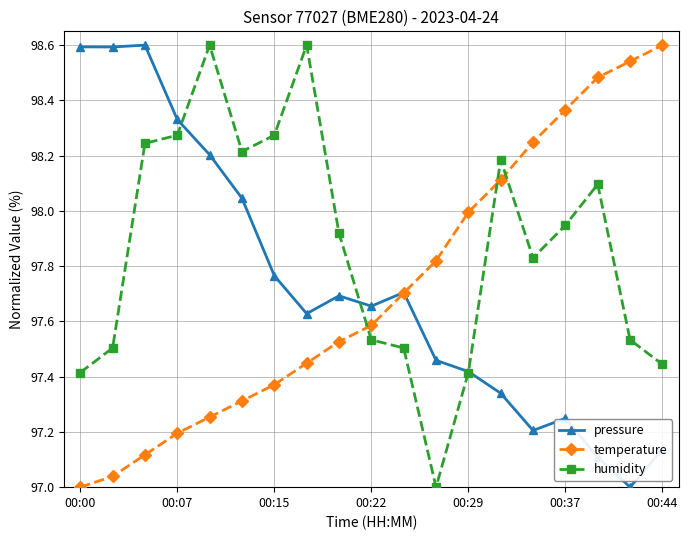

Which series has the largest total across all categories?

humidity